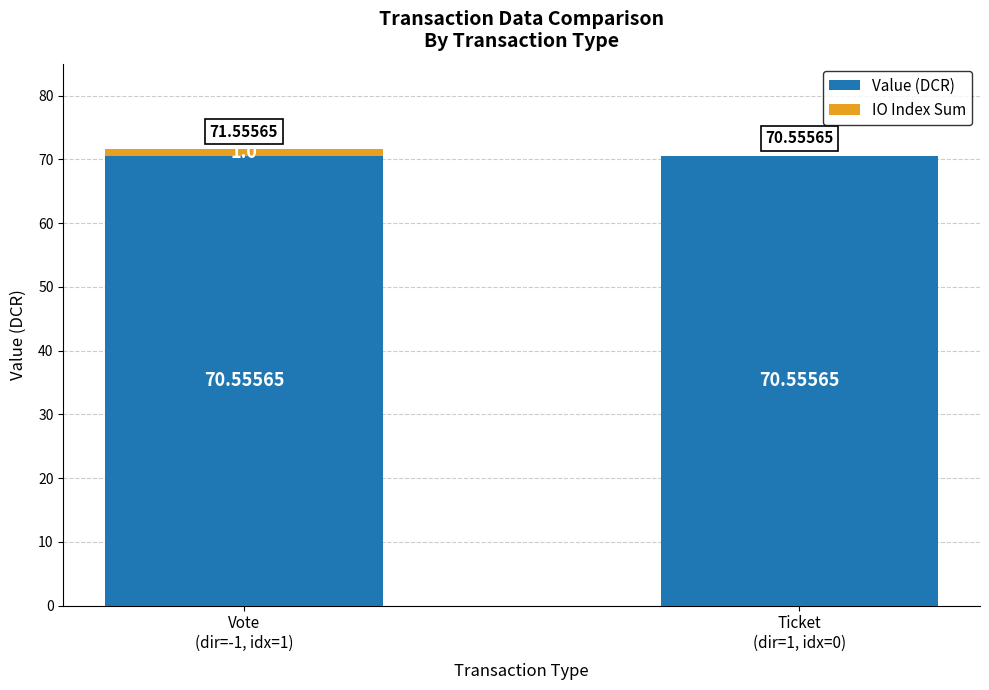

What is the sum of all Value (DCR) values?

141.1